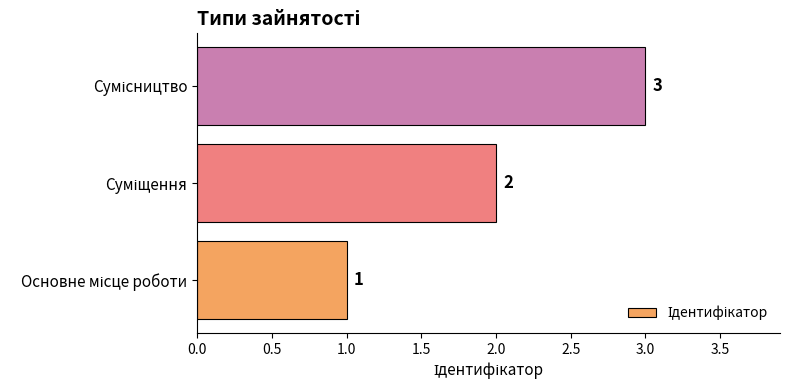

How many values are between 1 and 3?

3